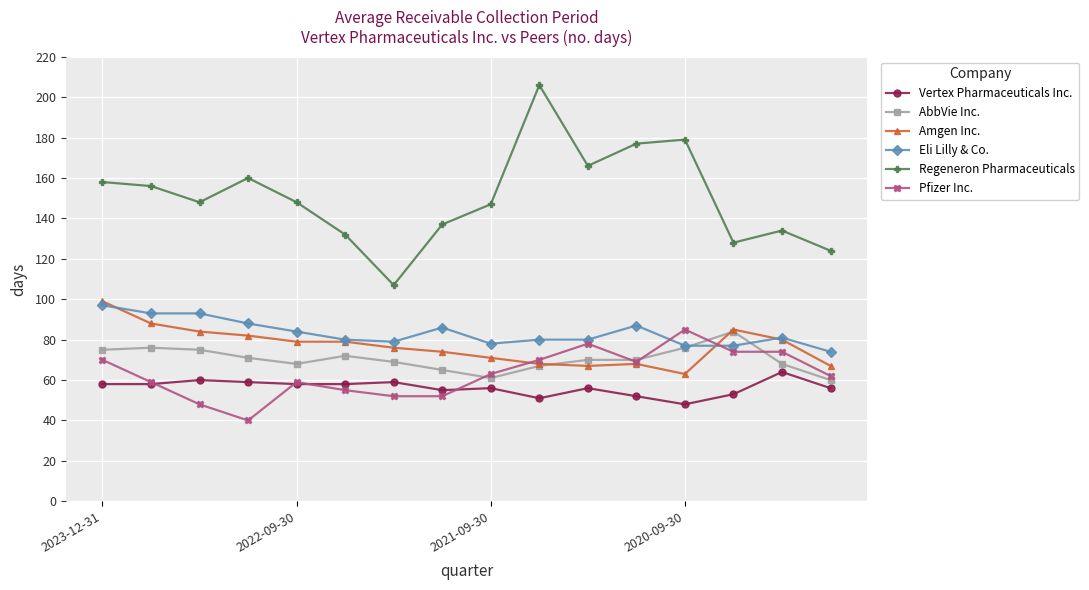

True or false: Regeneron Pharmaceuticals and Pfizer Inc. intersect in this chart.

False